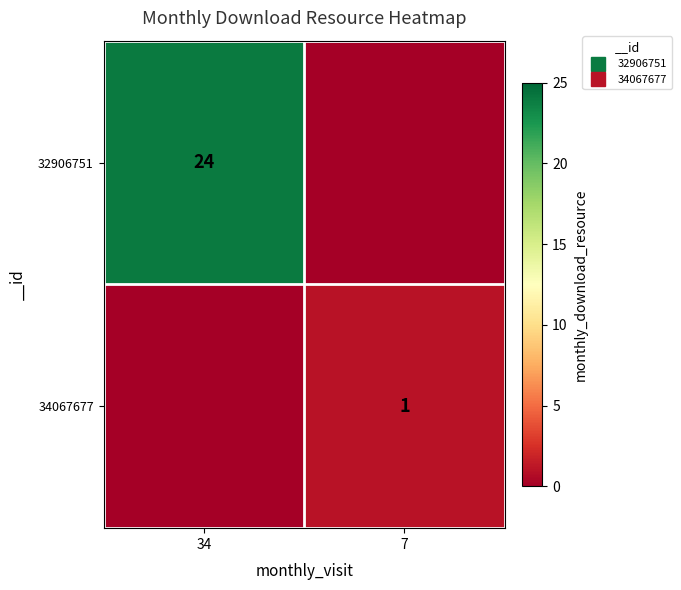

How many values in 32906751 are above zero?

1